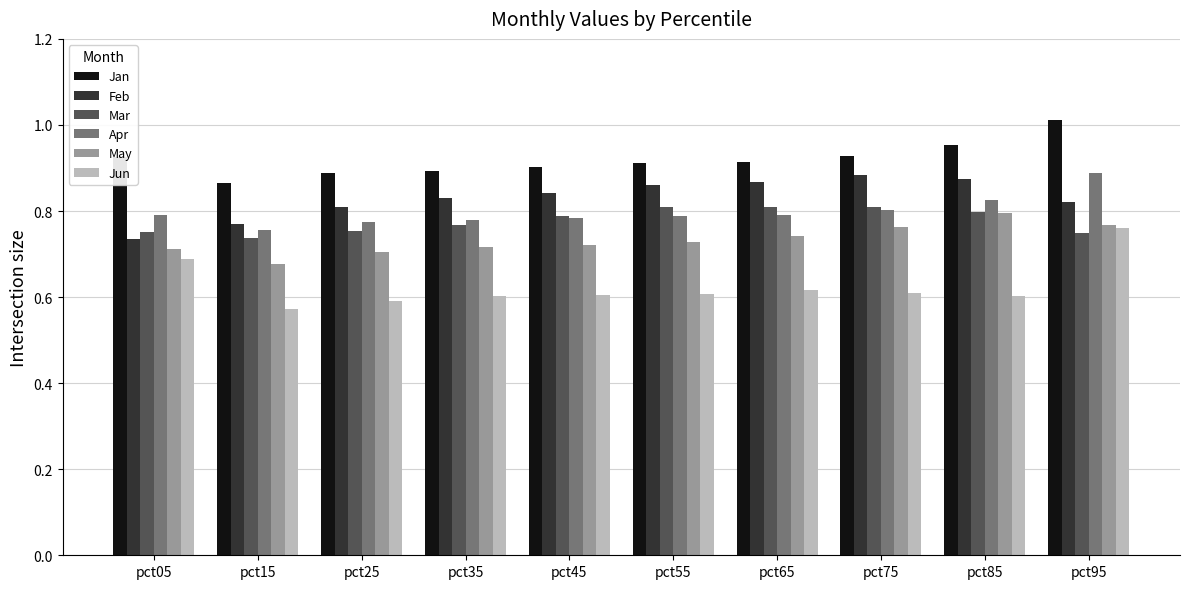

How many bars are there in each group?

6